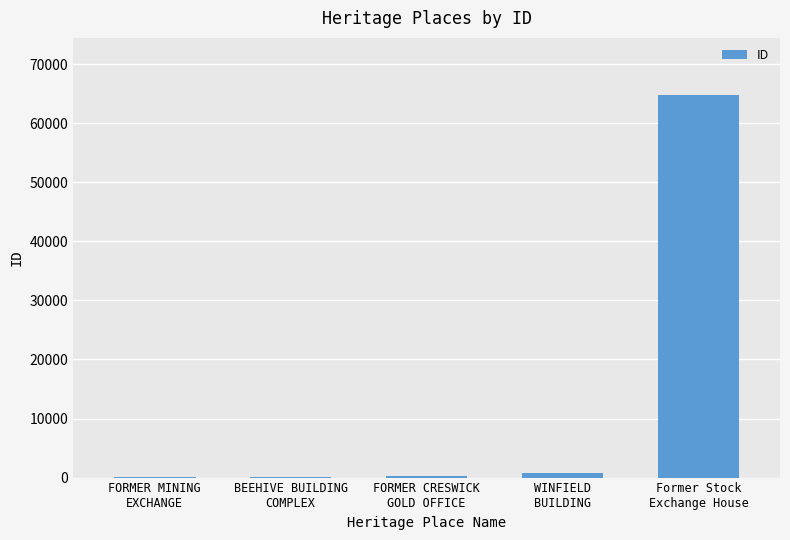

What is the greatest value displayed?

64738